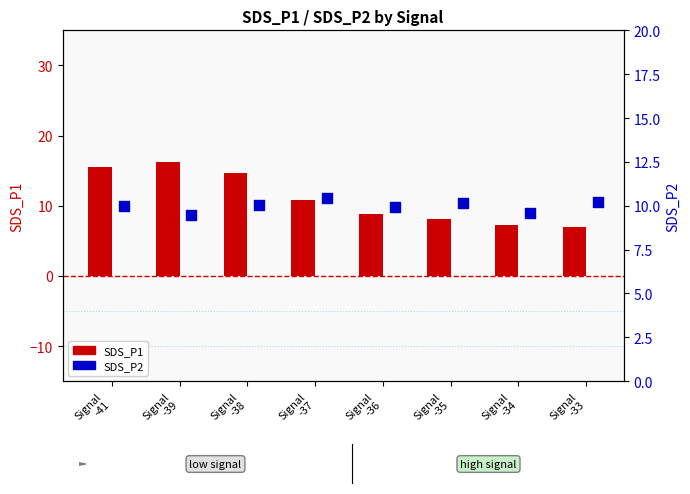

At how many categories does at least one series exceed 14?

3